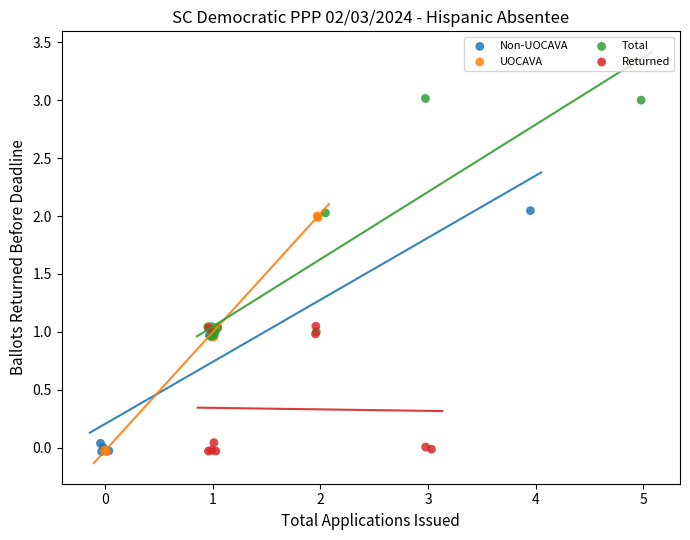

Which series reaches the maximum Y coordinate?

Total